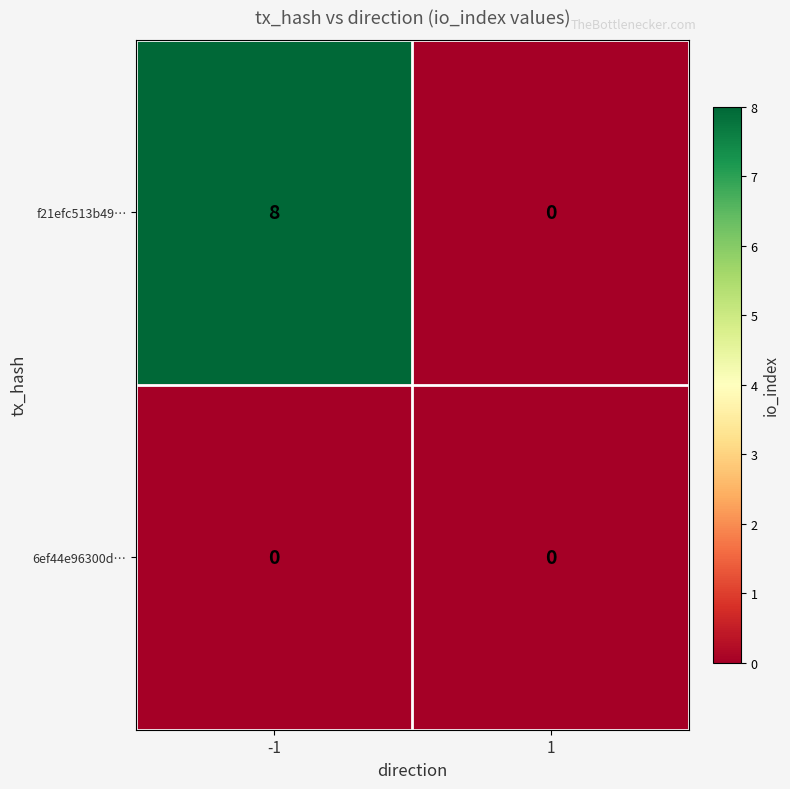

Reading left to right, list all the values displayed in this chart.

f21efc513b49…: 8	0
6ef44e96300d…: 0	0